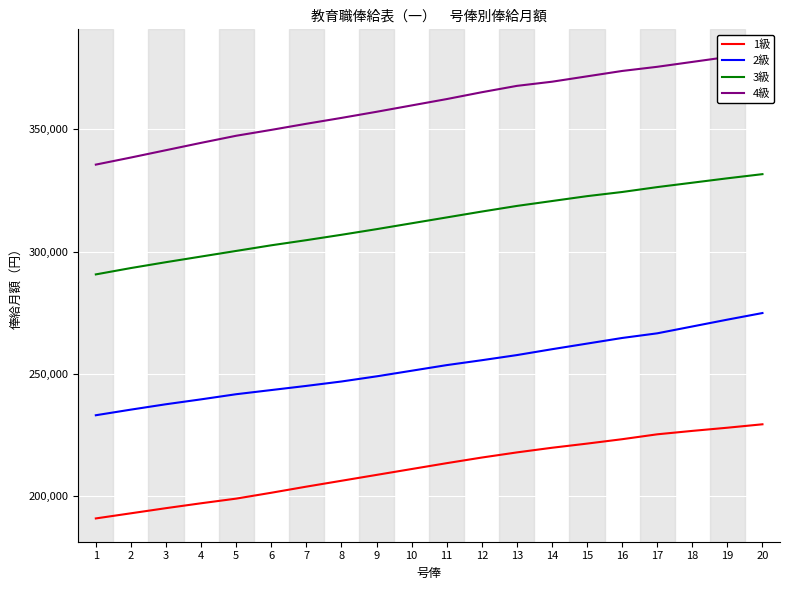

List the series in order of their overall mean, lowest first.

1級, 2級, 3級, 4級